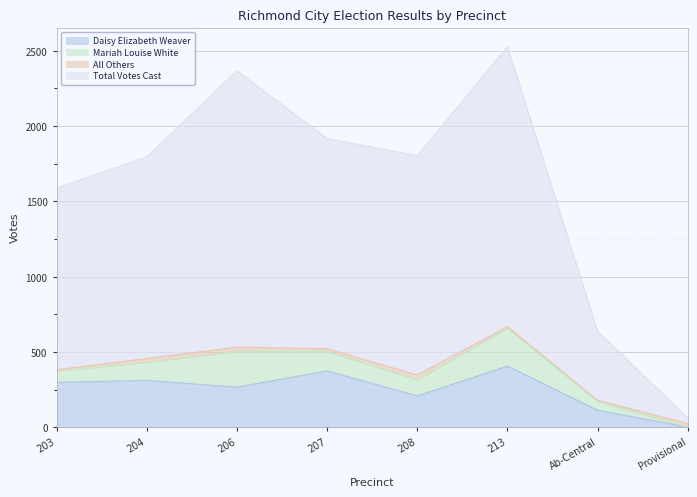

What value does the Daisy Elizabeth Weaver series have at 203?

299